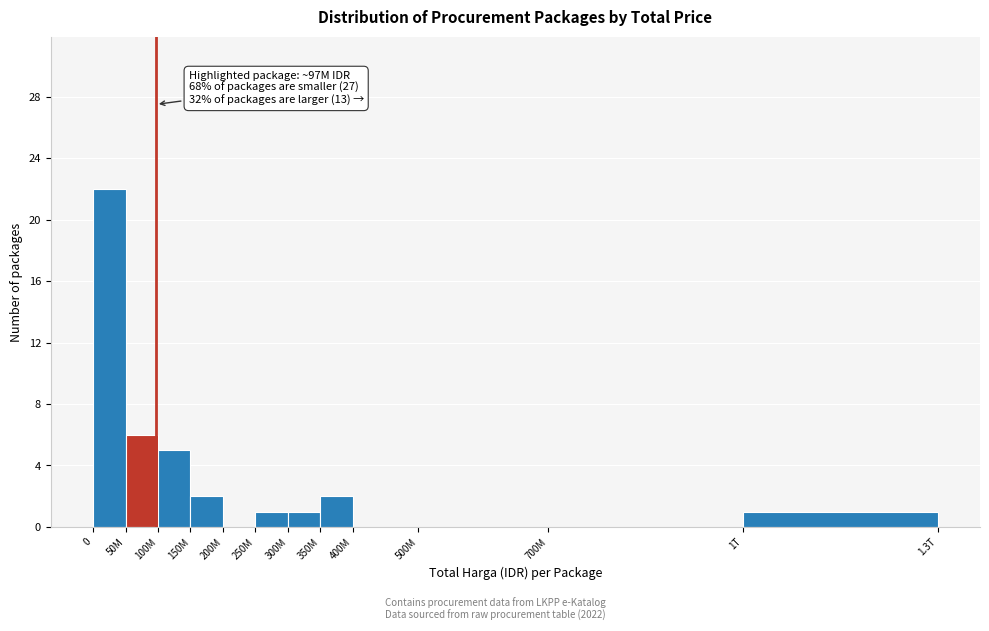

Reading left to right, what are all the values shown in this chart?

0=22	50M=6	100M=5	150M=2	200M=0	250M=1	300M=1	350M=2	400M=0	500M=0	700M=0	1T=1